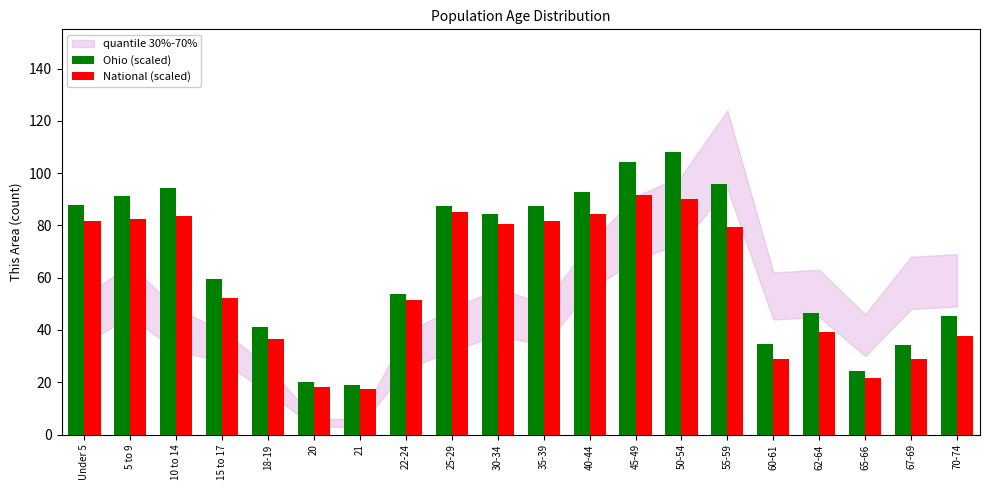

What is the sum of all National (scaled) values?

1173.1